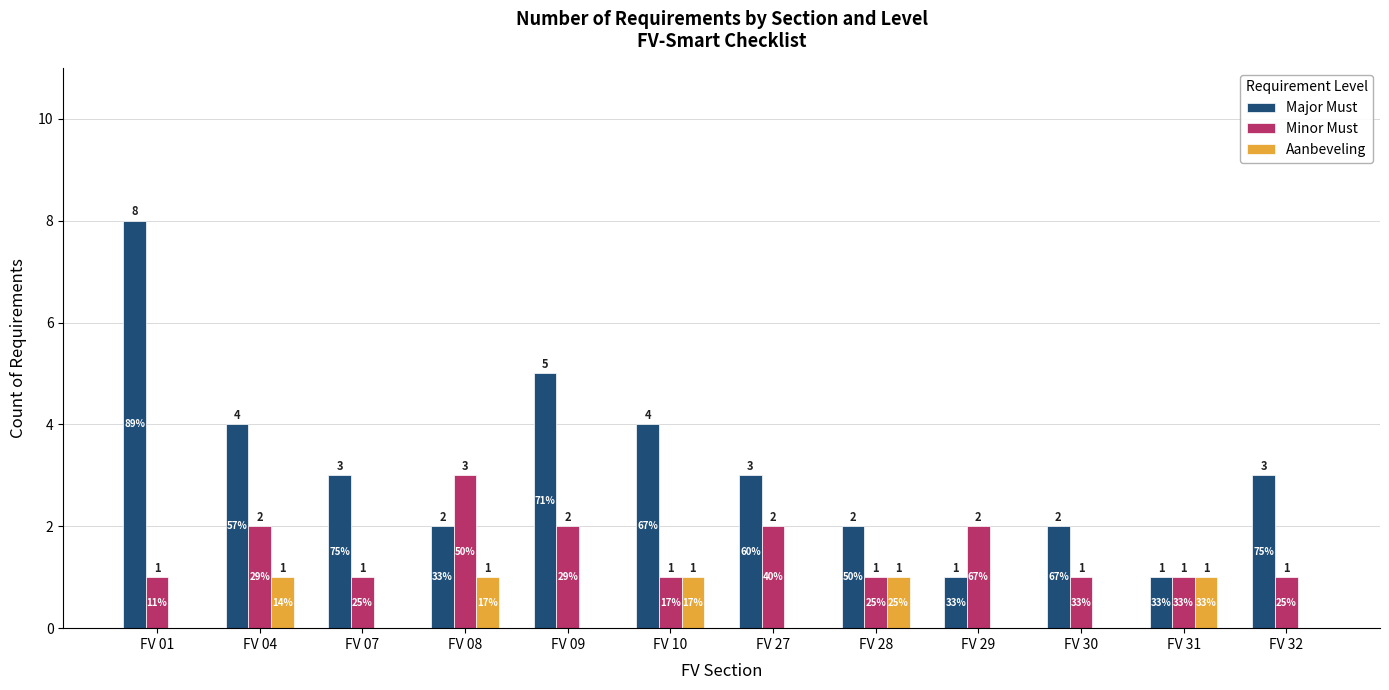

True or false: Aanbeveling has a value of 0 at FV 30.

True